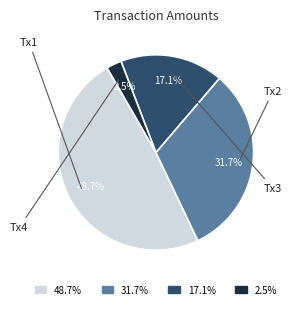

Rank the categories by value from highest to lowest.

48.7%, 31.7%, 17.1%, 2.5%